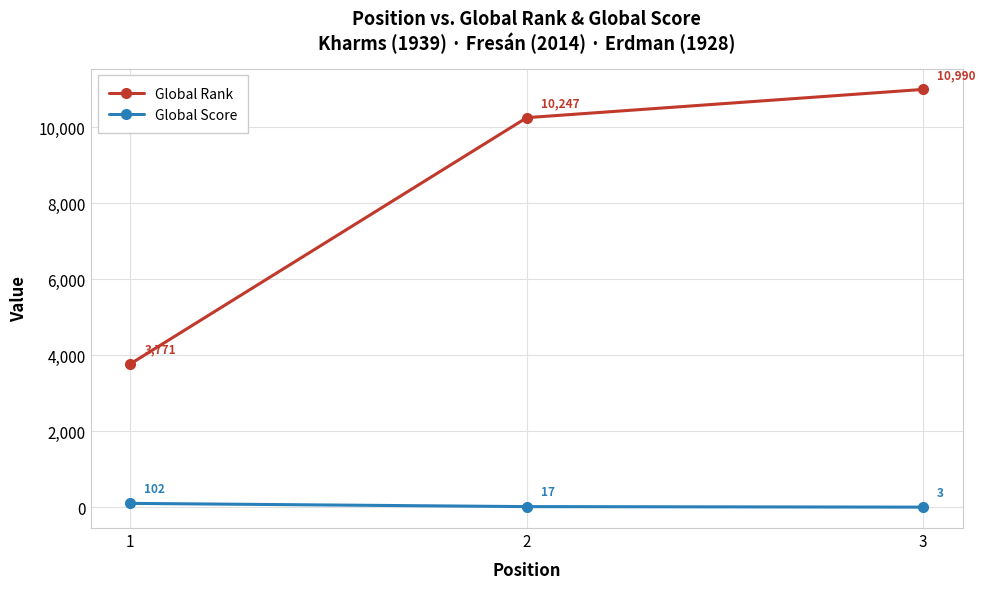

What is the approximate value of Global Rank at 3, to the nearest 10?

10990